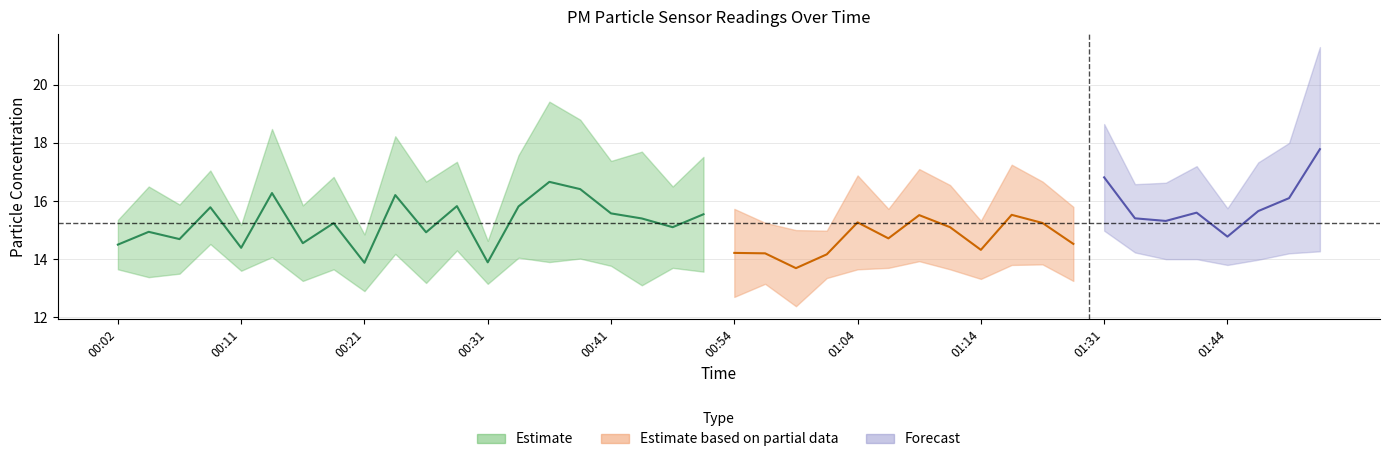

What is the label of the 13th point from the left?

00:31